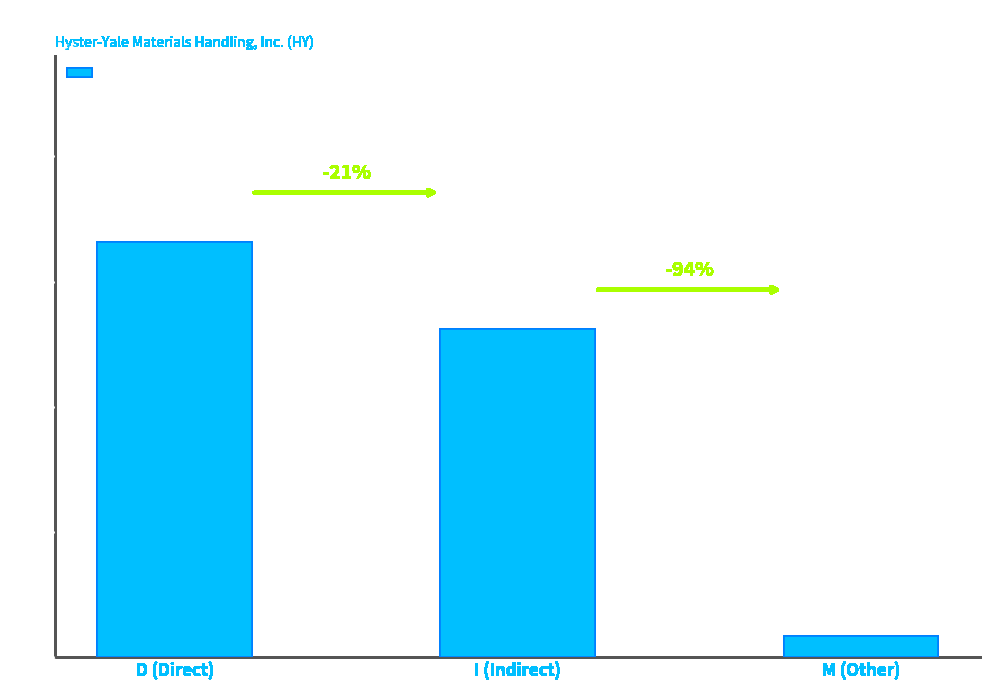

Are the bars horizontal?

No